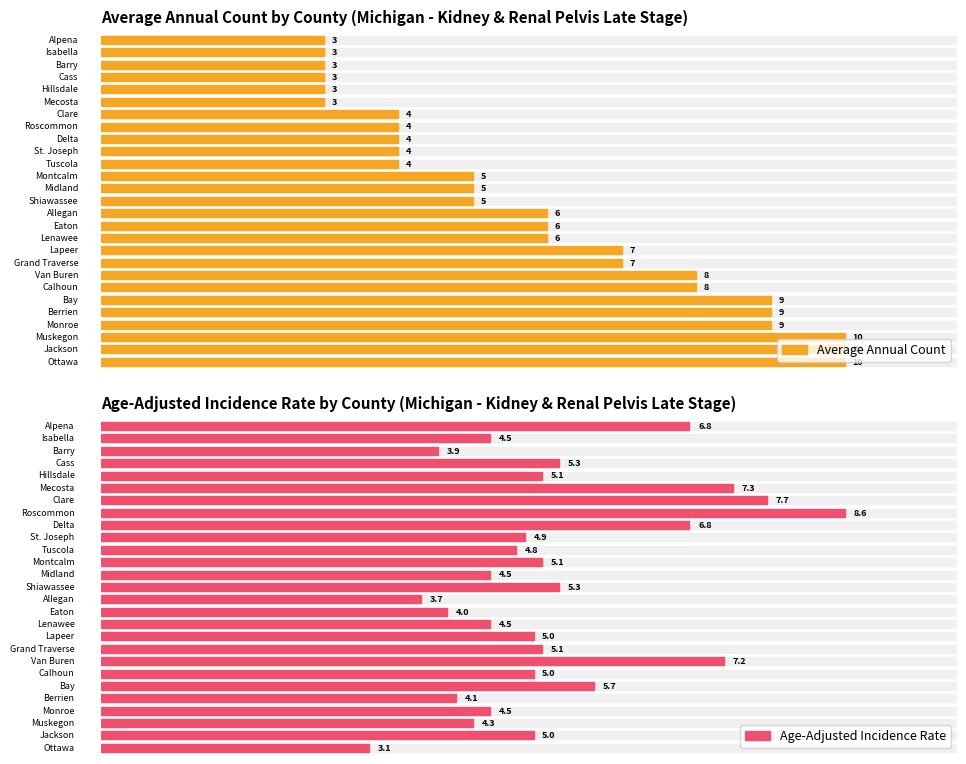

Reading right to left, list all the values displayed in this chart.

Average Annual Count: 10.0	10.0	10.0	9.0	9.0	9.0	8.0	8.0	7.0	7.0	6.0	6.0	6.0	5.0	5.0	5.0	4.0	4.0	4.0	4.0	4.0	3.0	3.0	3.0	3.0	3.0	3.0
Age-Adjusted Incidence Rate: 3.1	5.0	4.3	4.5	4.1	5.7	5.0	7.2	5.1	5.0	4.5	4.0	3.7	5.3	4.5	5.1	4.8	4.9	6.8	8.6	7.7	7.3	5.1	5.3	3.9	4.5	6.8